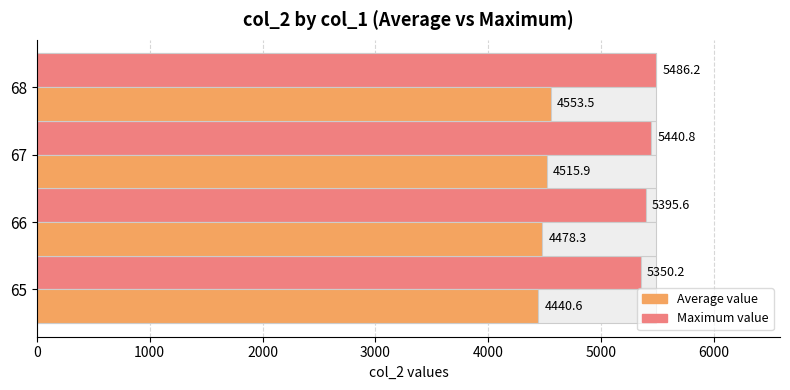

Does the chart contain any negative values?

No